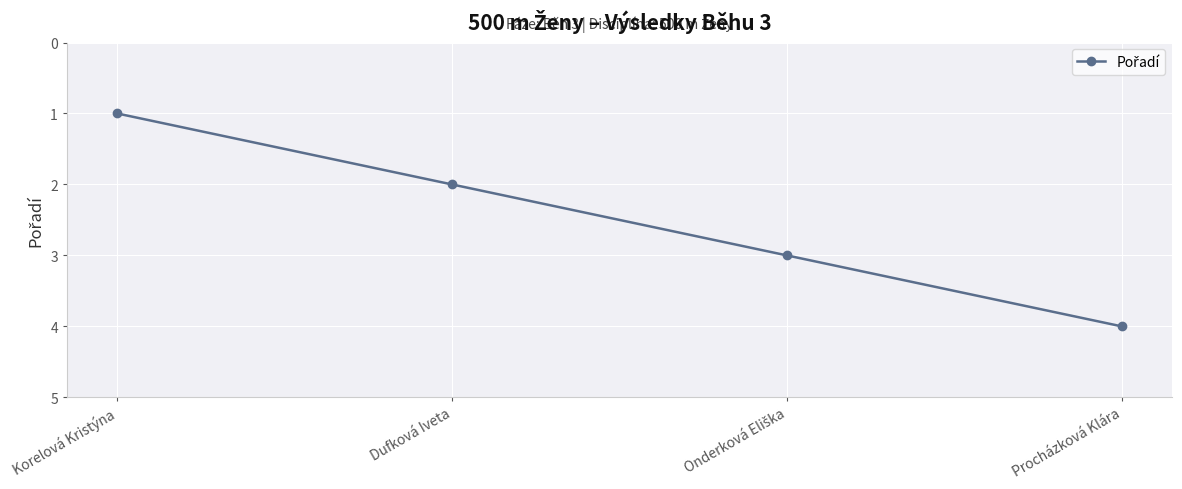

How many data points does each series have?

4